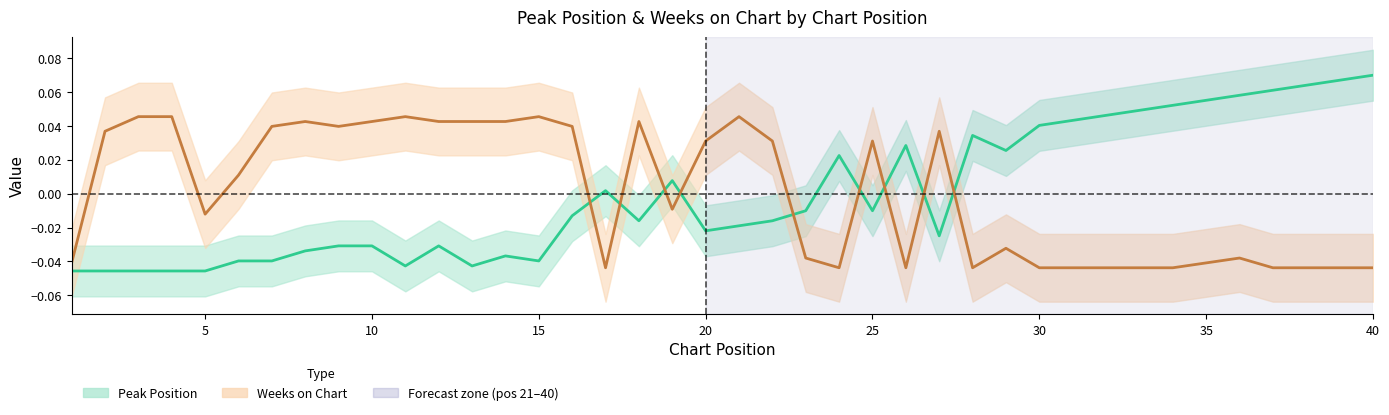

True or false: Peak Position has more than 1 points higher than both neighbors.

True